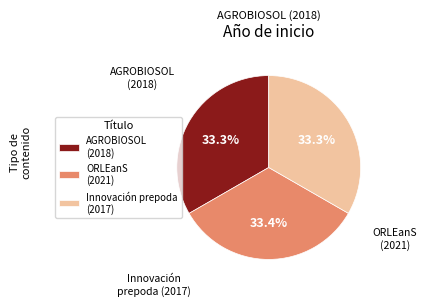

Does Innovación prepoda (2017) account for over 50% of the chart?

No